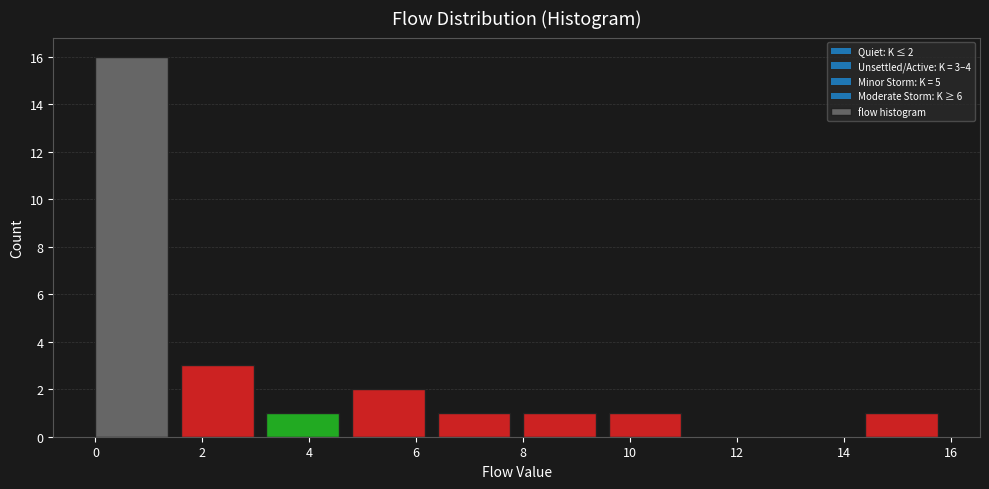

Over which range of the x-axis is the bar tallest?

0.0 to 1.6